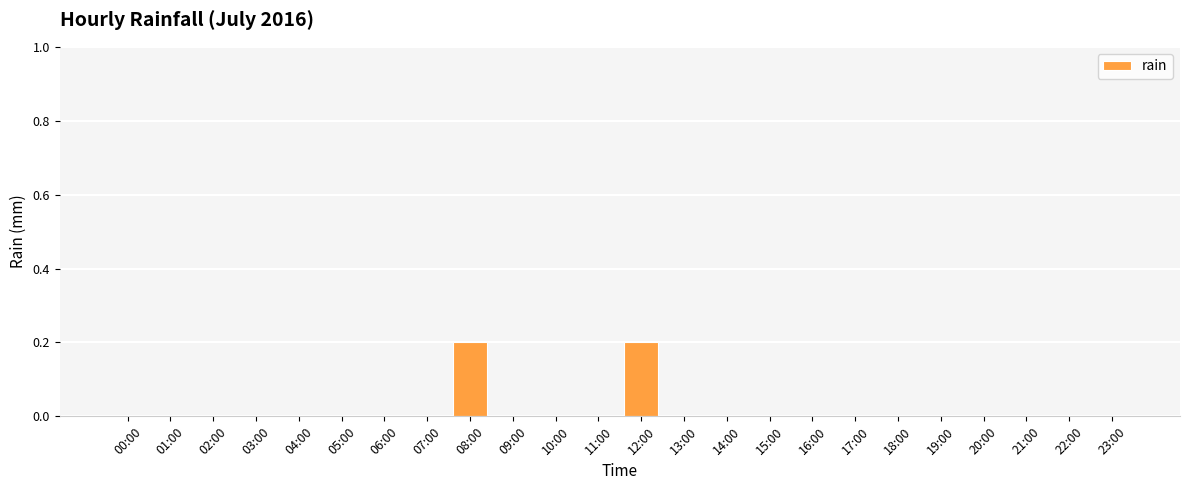

What is the change in value from 04:00 to 08:00?

+0.2